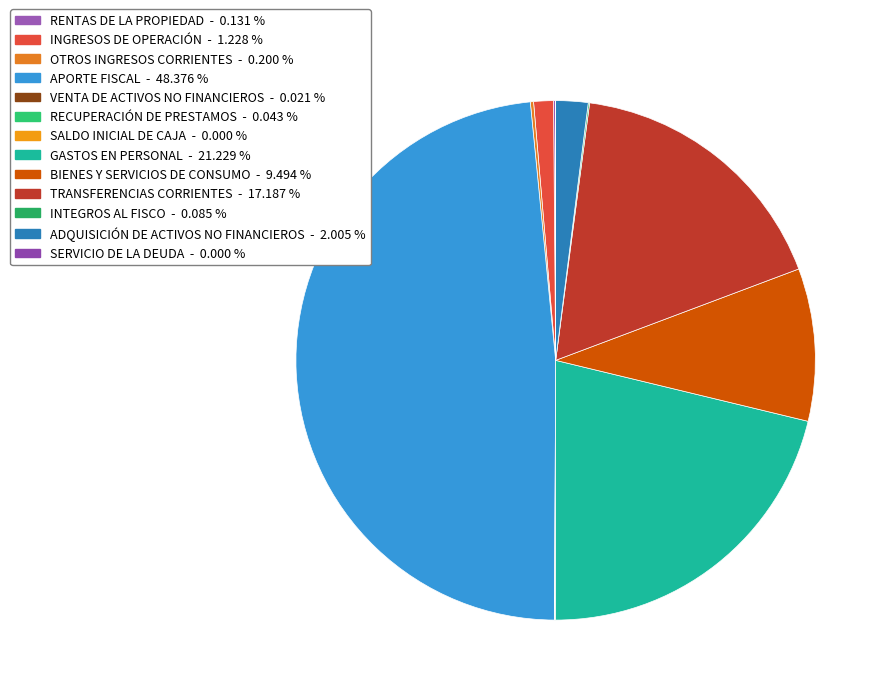

Rank the categories by value from lowest to highest.

SALDO INICIAL DE CAJA, SERVICIO DE LA DEUDA, VENTA DE ACTIVOS NO FINANCIEROS, RECUPERACIÓN DE PRESTAMOS, INTEGROS AL FISCO, RENTAS DE LA PROPIEDAD, OTROS INGRESOS CORRIENTES, INGRESOS DE OPERACIÓN, ADQUISICIÓN DE ACTIVOS NO FINANCIEROS, BIENES Y SERVICIOS DE CONSUMO, TRANSFERENCIAS CORRIENTES, GASTOS EN PERSONAL, APORTE FISCAL